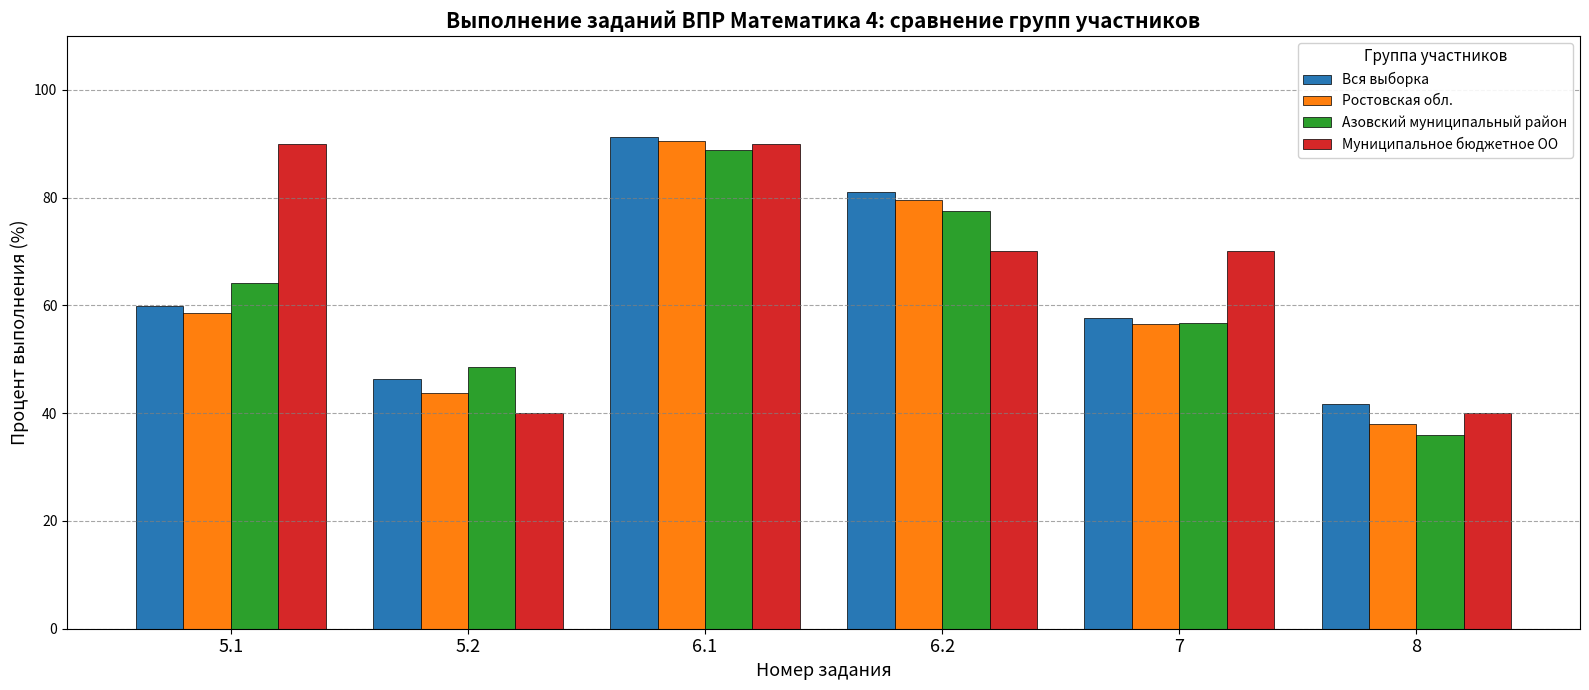

What is the label of the 1st bar from the left?

5.1